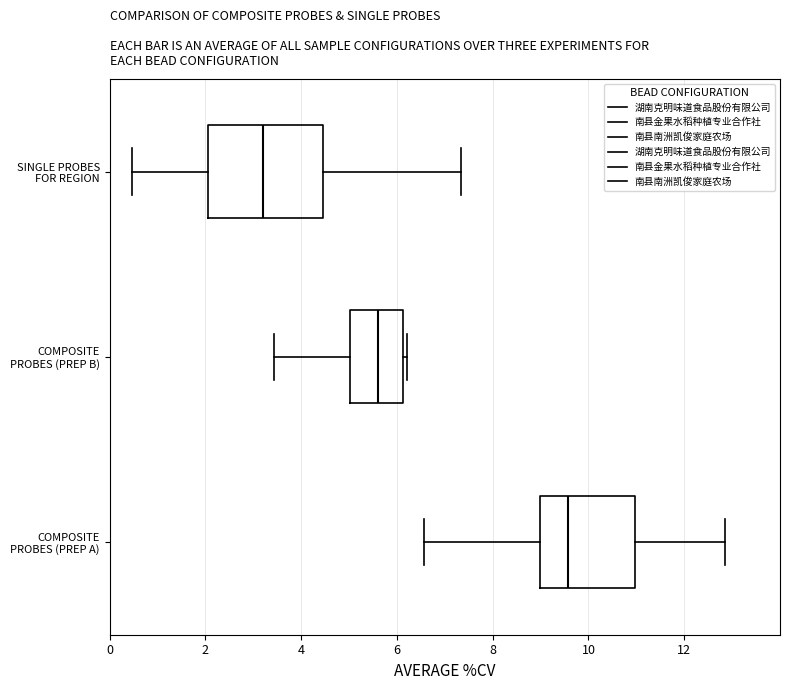

Where does the left whisker of the box for COMPOSITE PROBES (PREP B) end on the x-axis? The values are not printed on the chart, so give them approximately, as read against the axis.

3.4